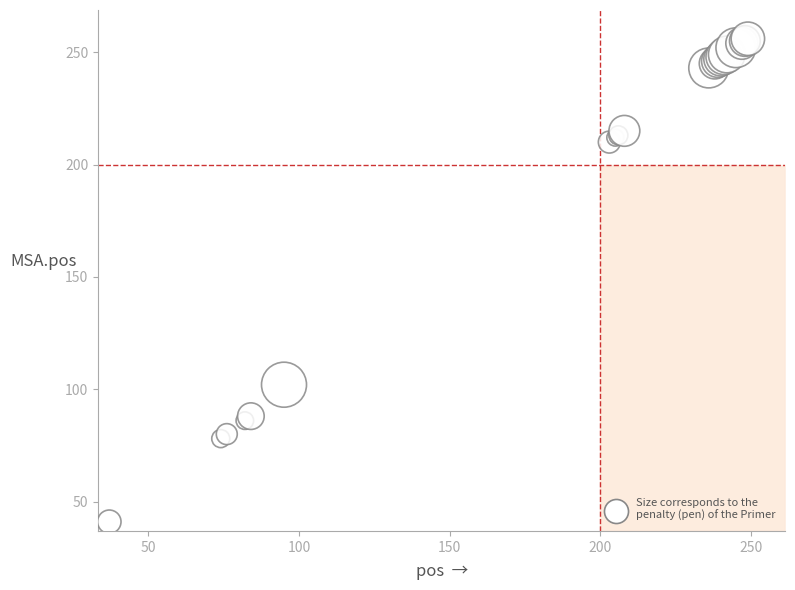

What Y value in the scatter plot is closest to 148?

102